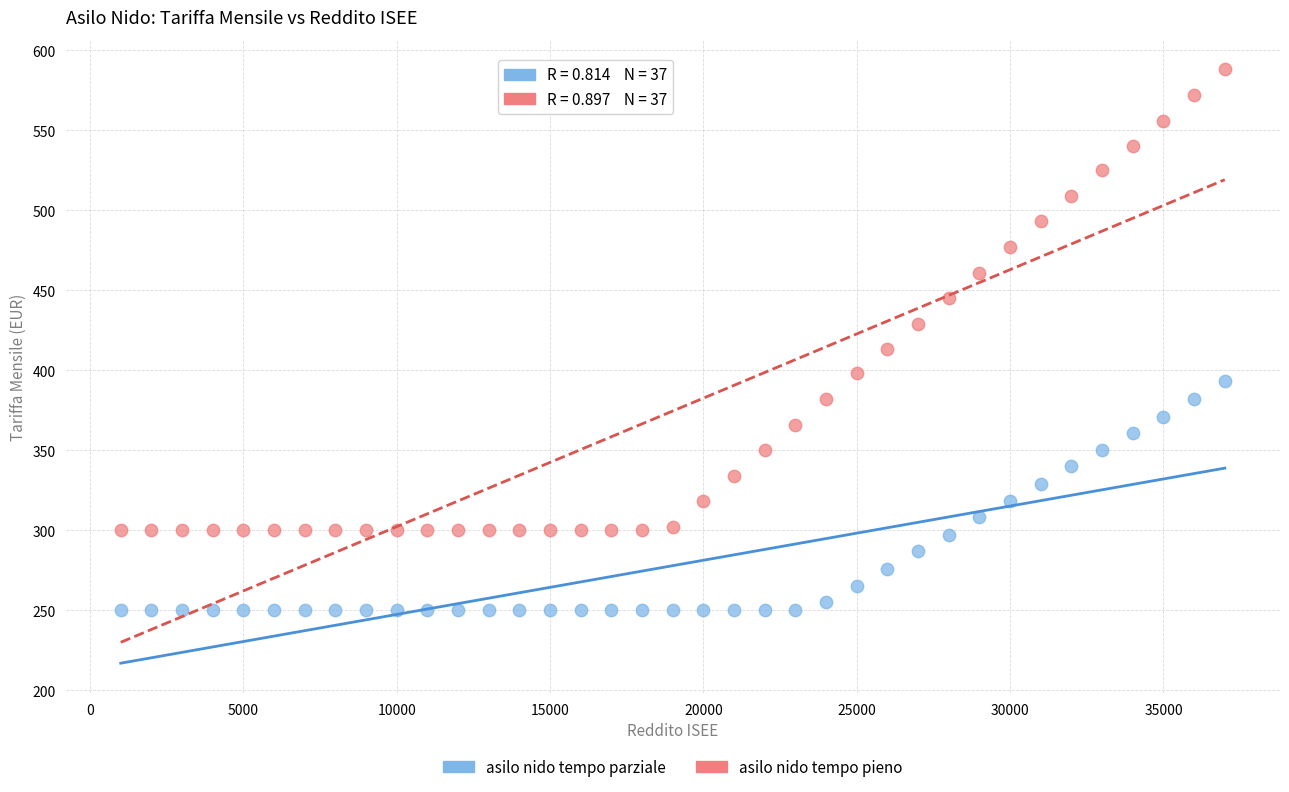

Across all data points, what is the range of Y values (max minus min)?

338